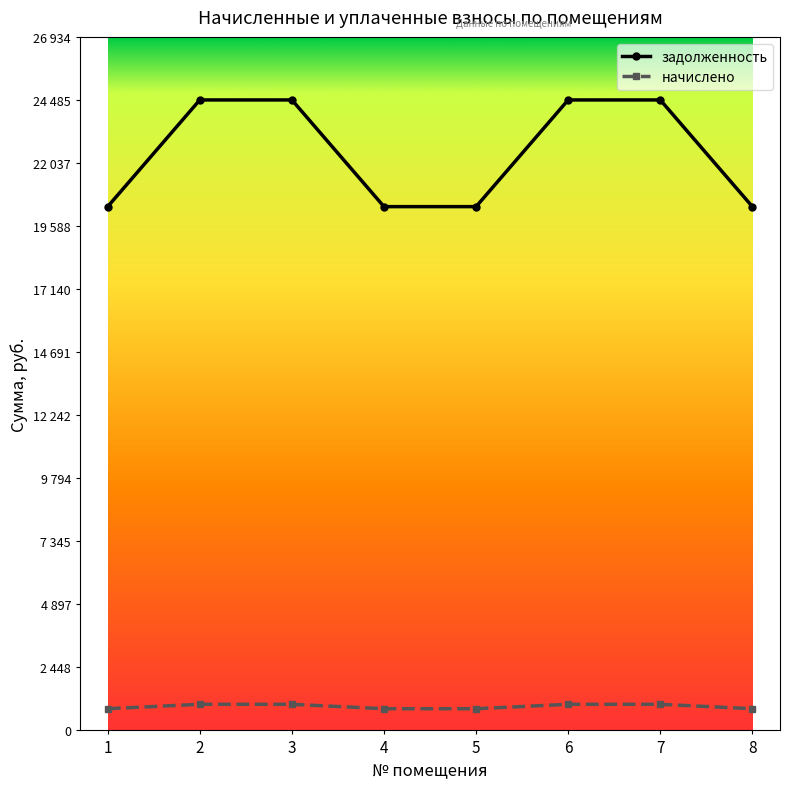

What is the value of the задолженность point at the 6th from the left?

24485.8